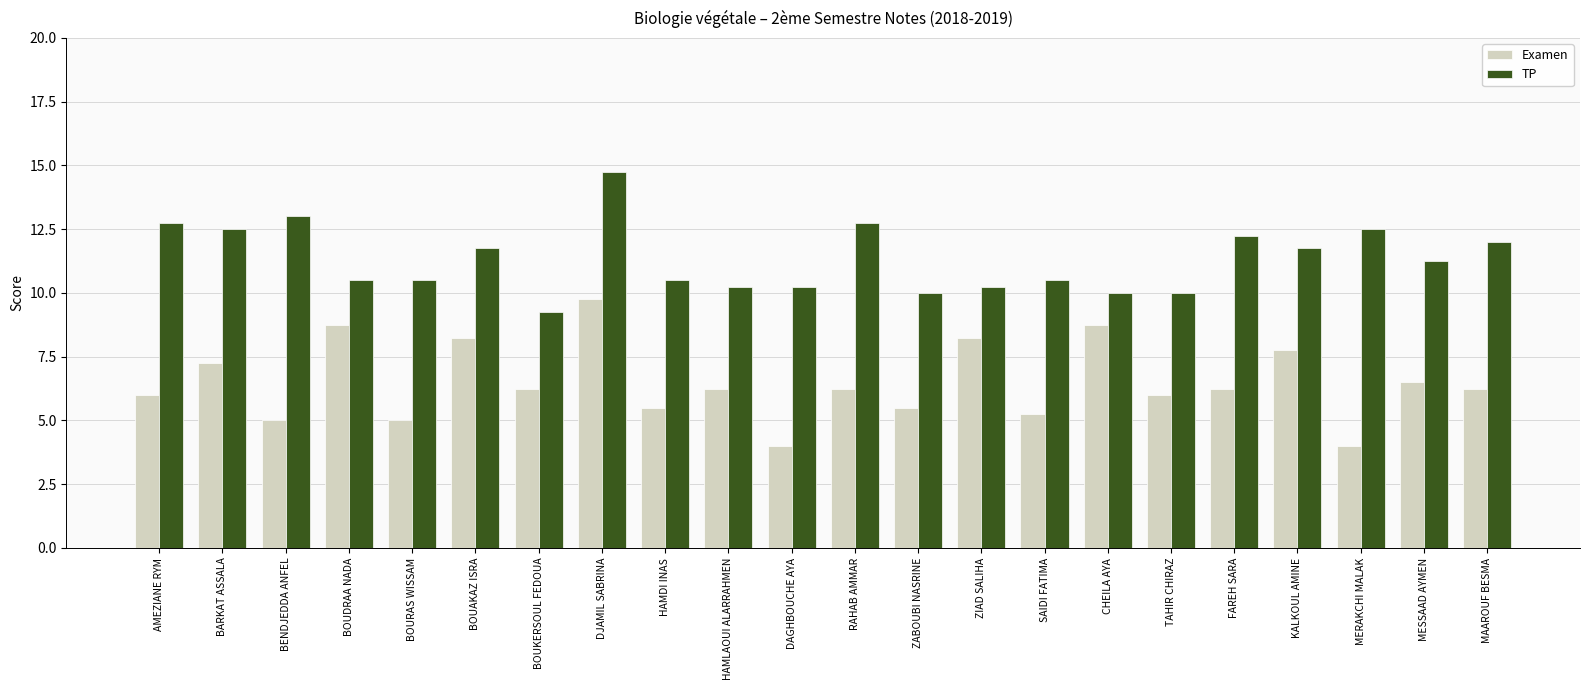

Does the chart contain stacked bars?

No